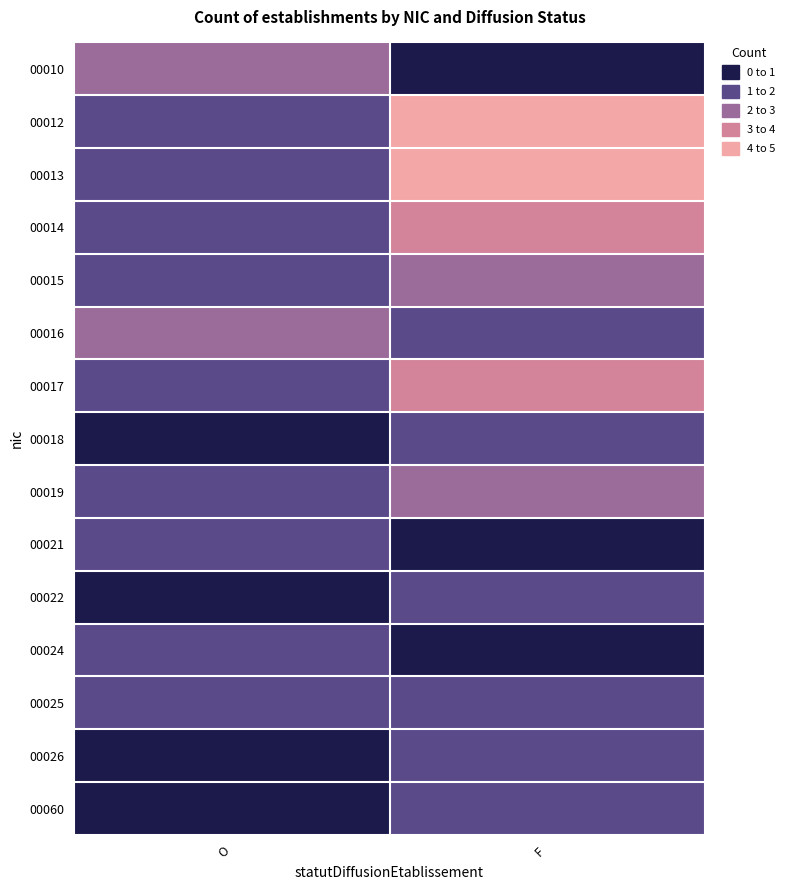

Which has a higher value, O or F?

O